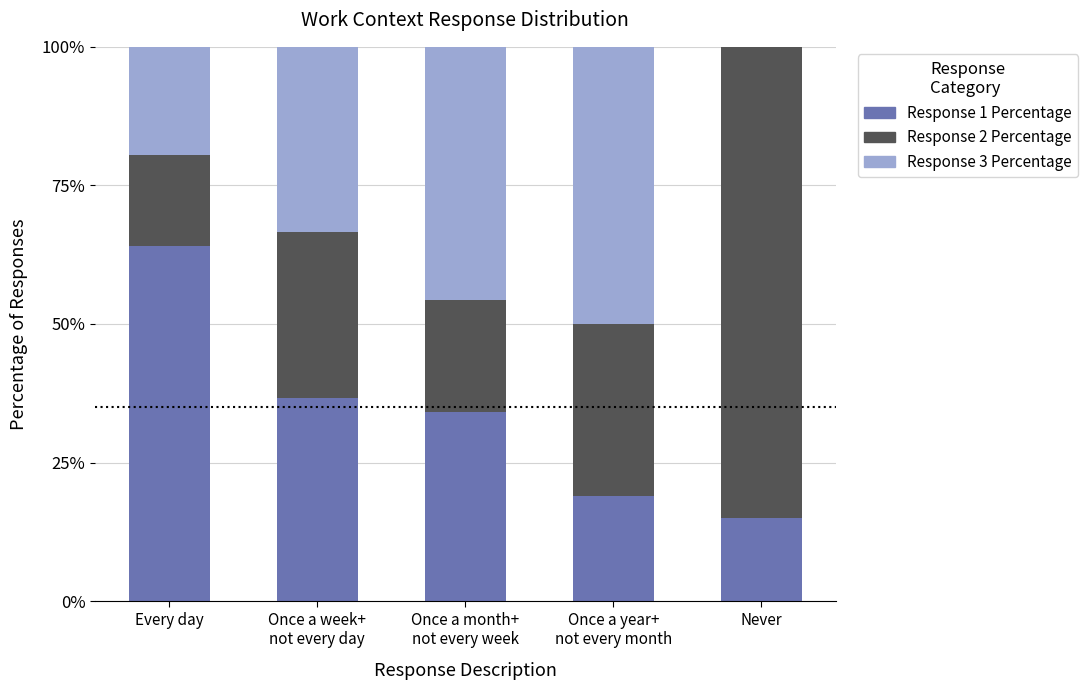

Is it true that Response 1 Percentage equals 84.1 at Every day?

False